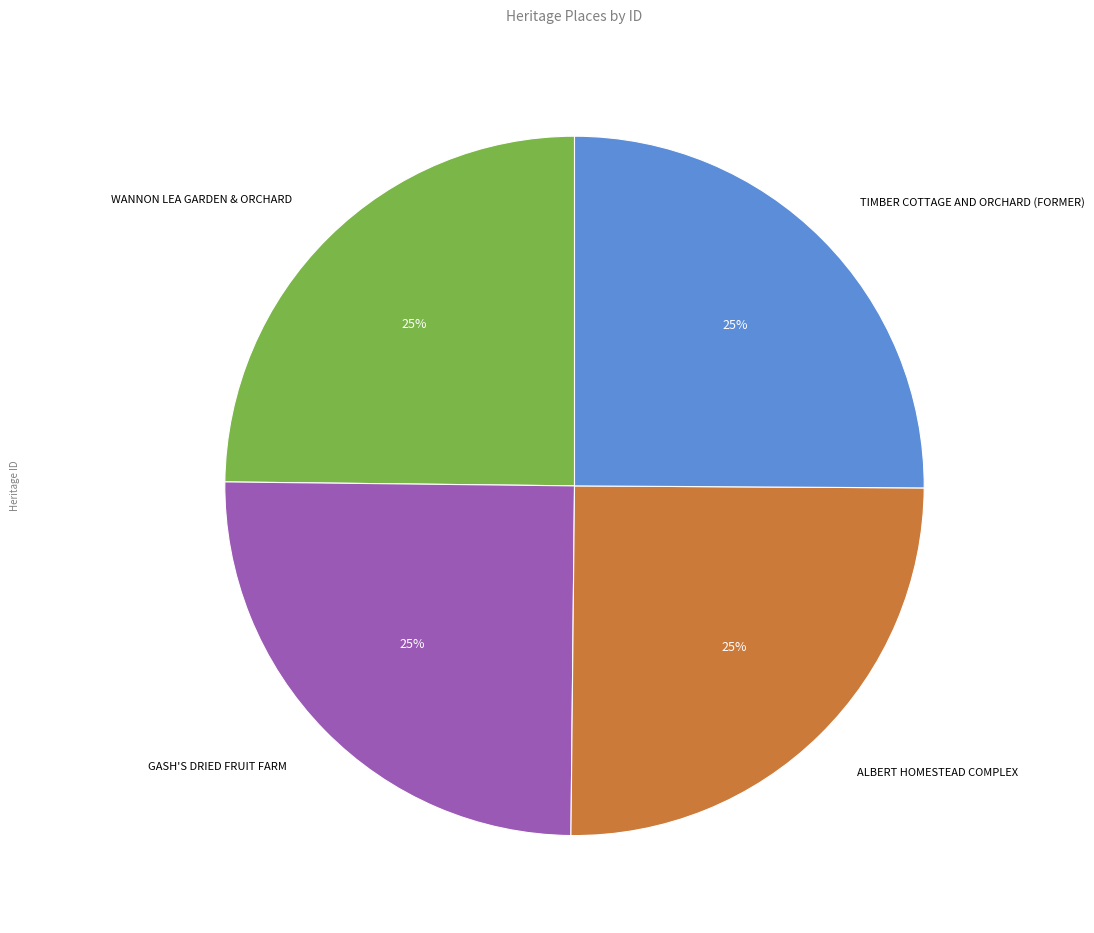

To the nearest percent, what portion does ALBERT HOMESTEAD COMPLEX represent?

25%